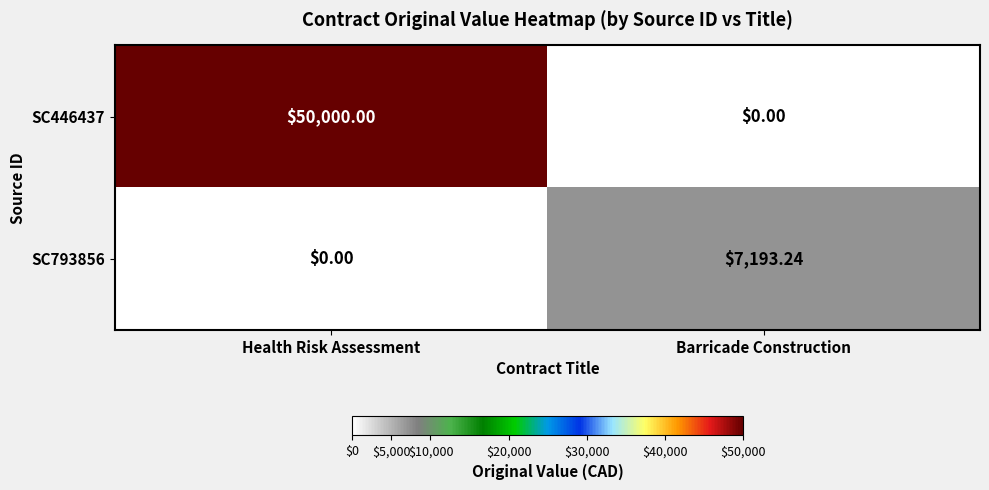

Which label corresponds to the largest value in the chart?

Health Risk Assessment